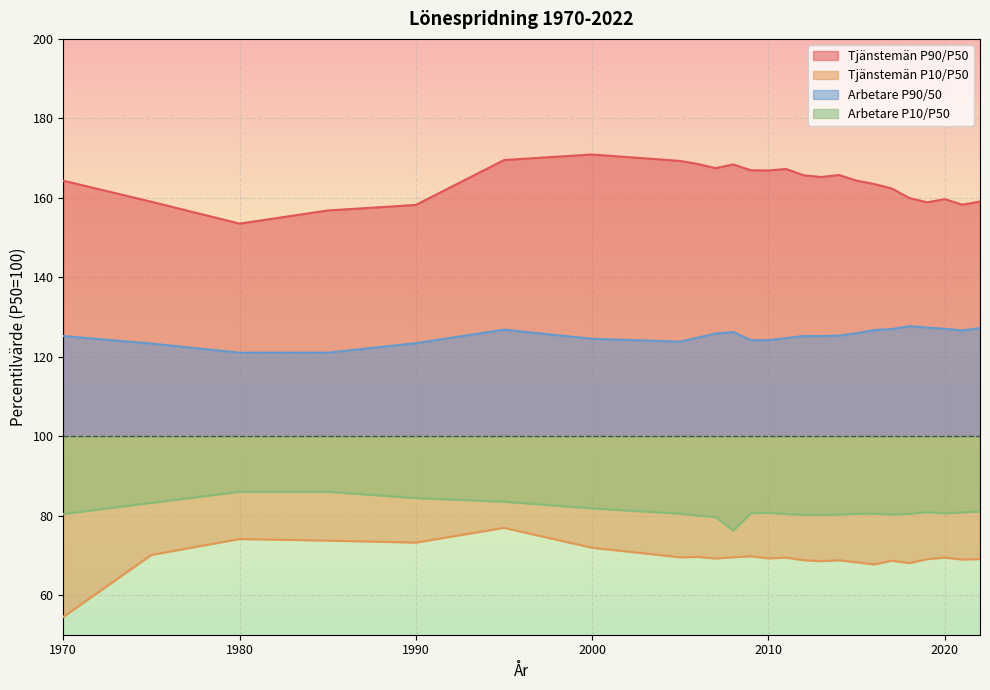

Read the Arbetare P10/P50 value at 2014.

80.3